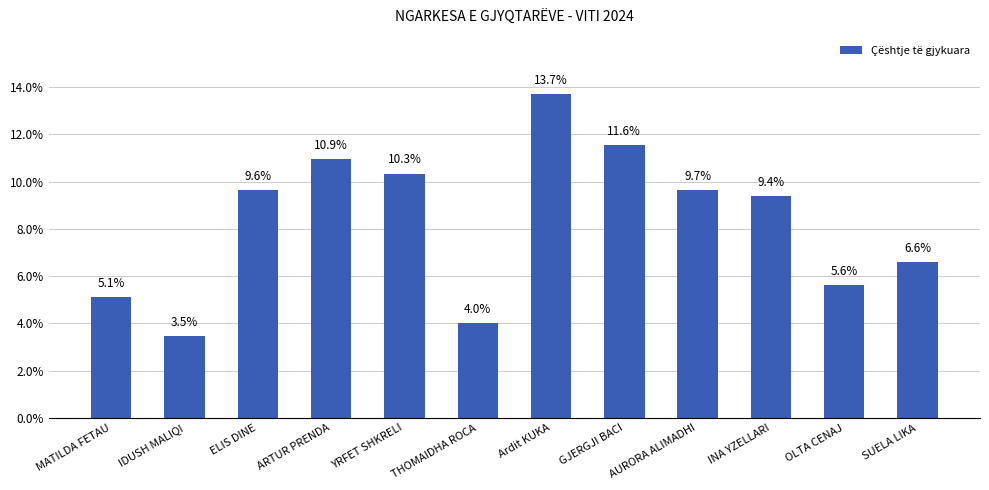

How many series are shown in this chart?

1